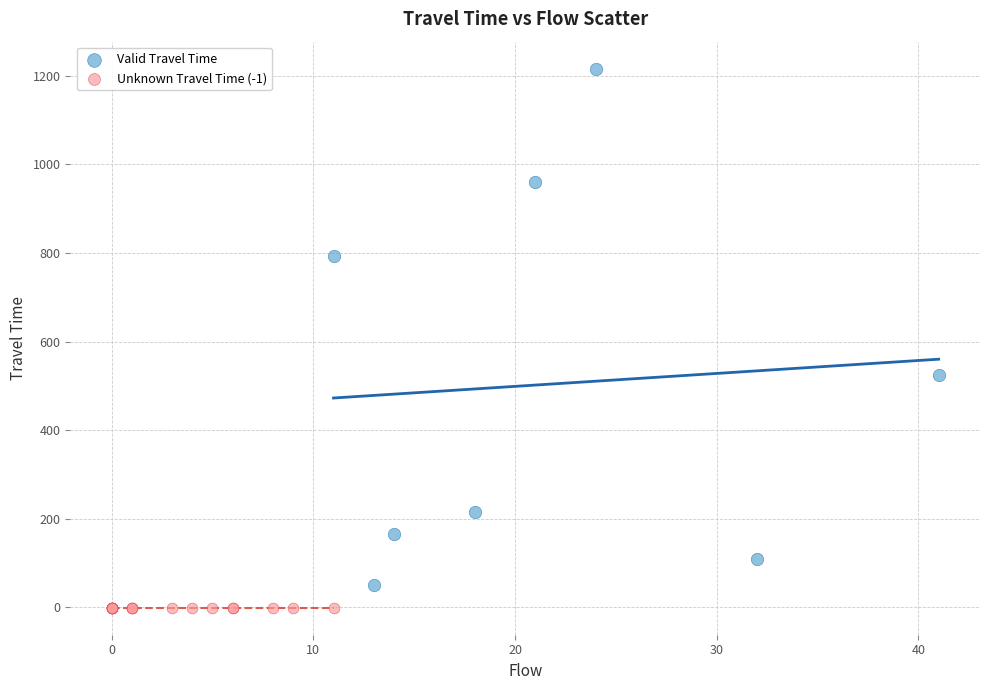

Which series contains the highest Y value?

Valid Travel Time